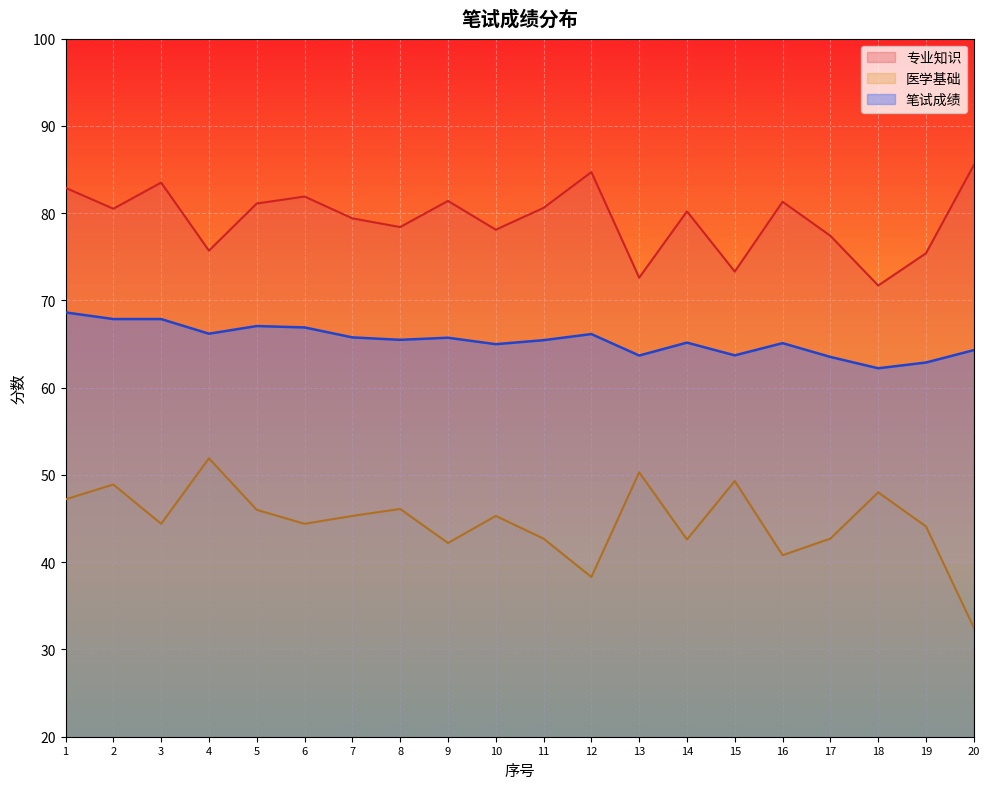

How many data points in 医学基础 are less than 45?

10